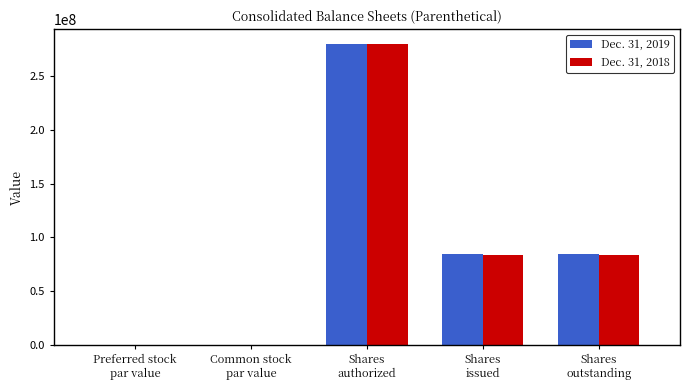

What is the maximum value for Dec. 31, 2018?

280000000.0